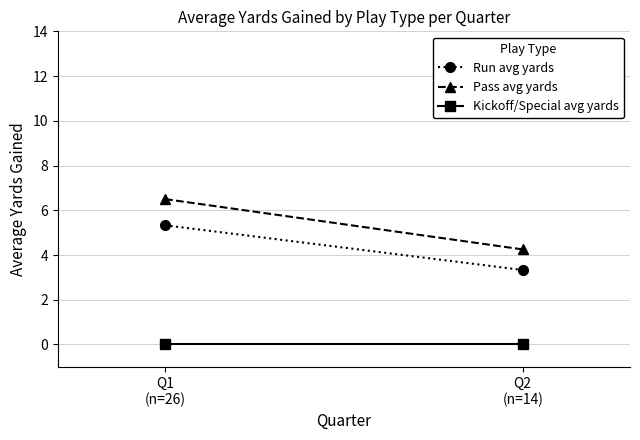

Reading left to right, what are all the values shown in this chart?

Run avg yards: Q1
(n=26)=5.3	Q2
(n=14)=3.3
Pass avg yards: Q1
(n=26)=6.5	Q2
(n=14)=4.2
Kickoff/Special avg yards: Q1
(n=26)=0.0	Q2
(n=14)=0.0